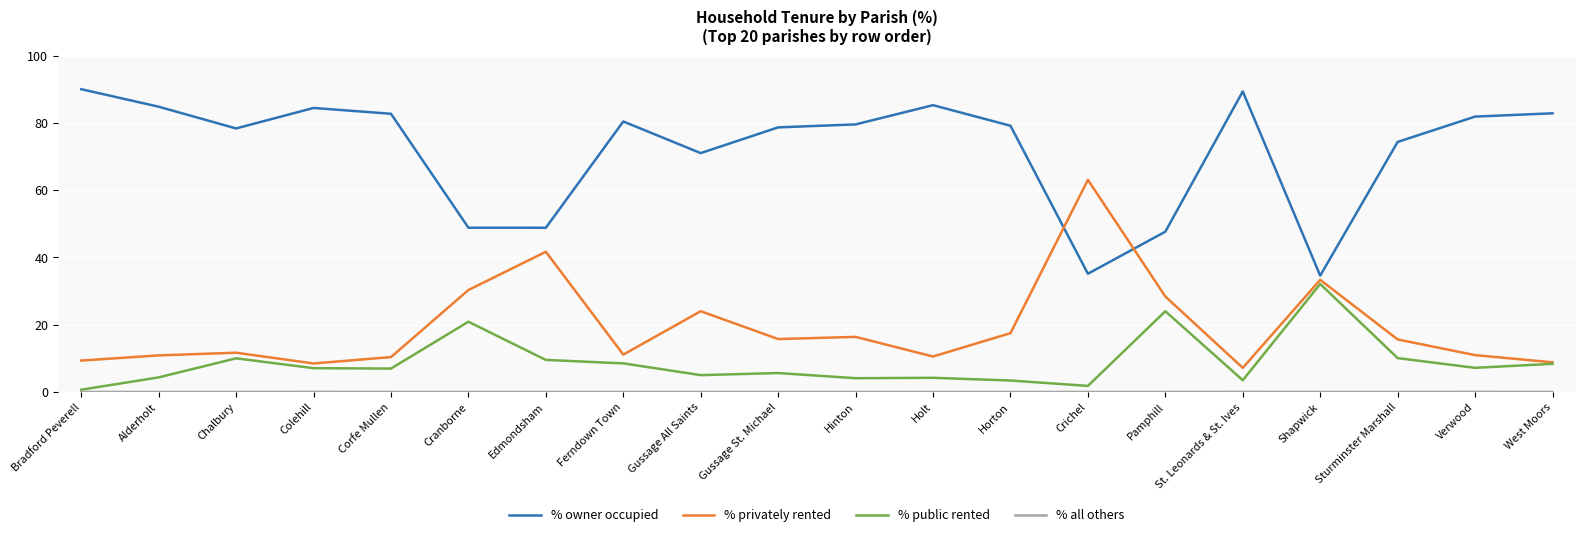

How many categories are shown in the chart?

20